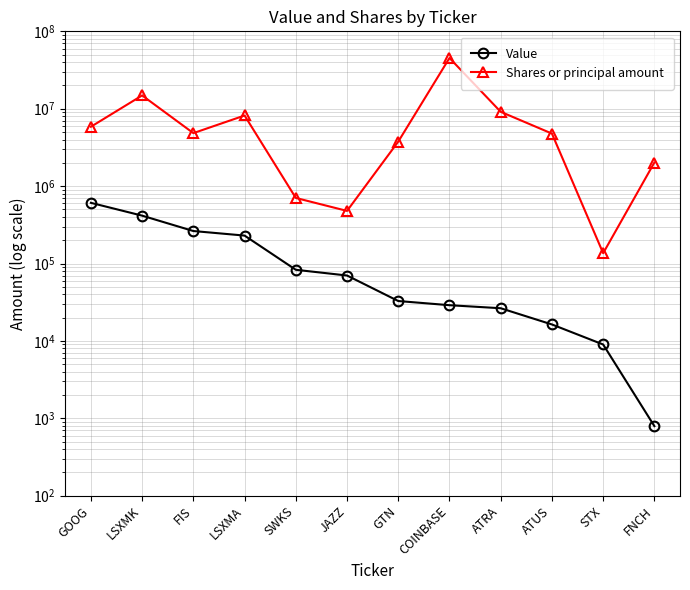

What are all the series names shown in the legend?

Value, Shares or principal amount